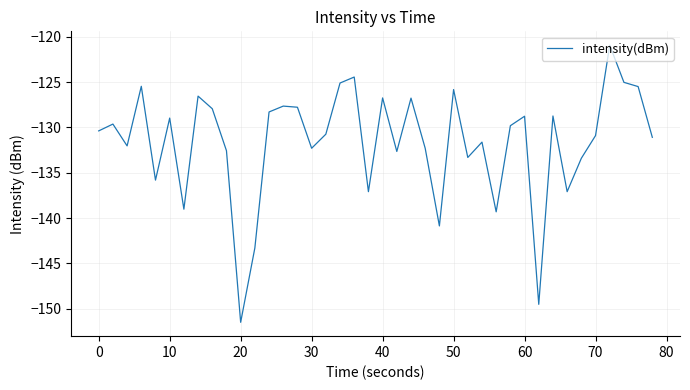

What is the smallest value displayed?

-151.5